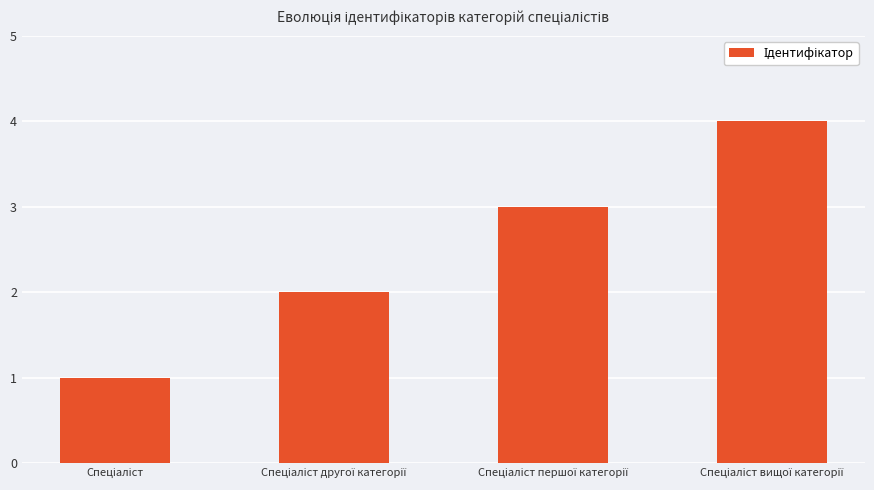

What is the maximum value shown in the chart?

4